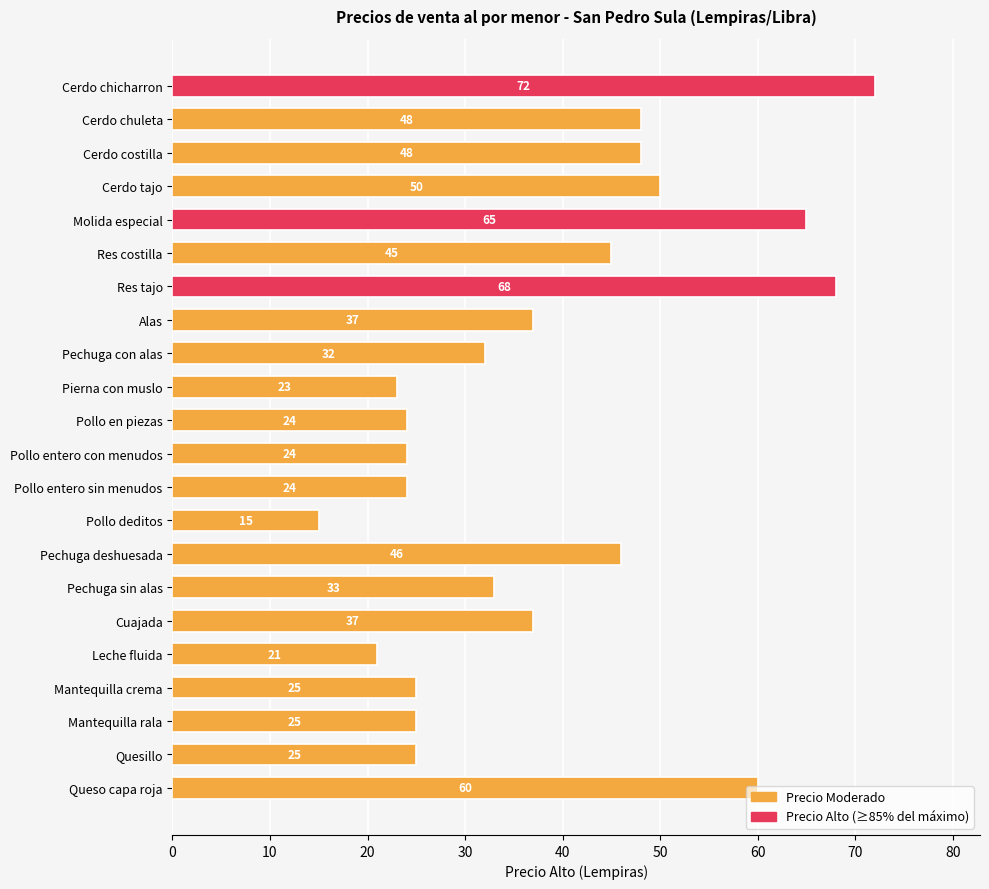

At which category does the chart reach its minimum across all series?

Pollo deditos